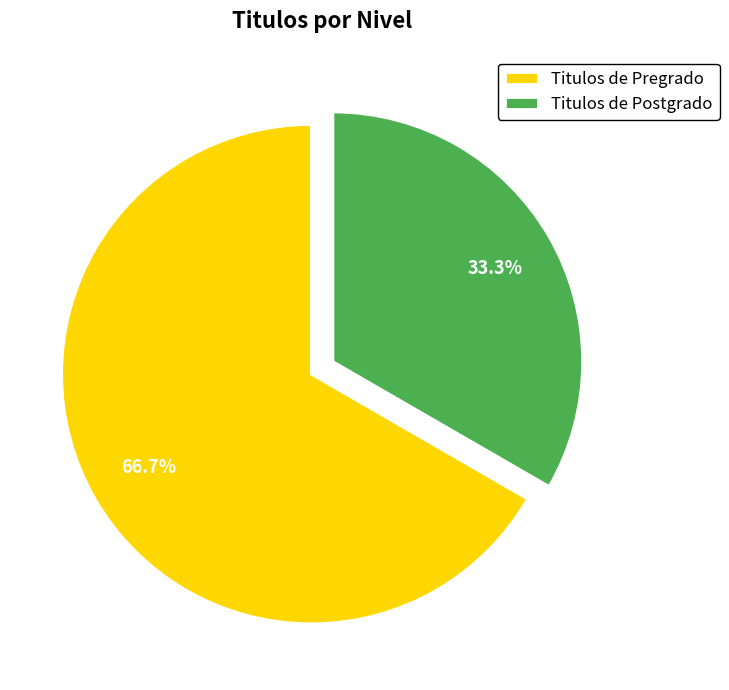

What is the largest slice in the pie chart?

Titulos de Pregrado